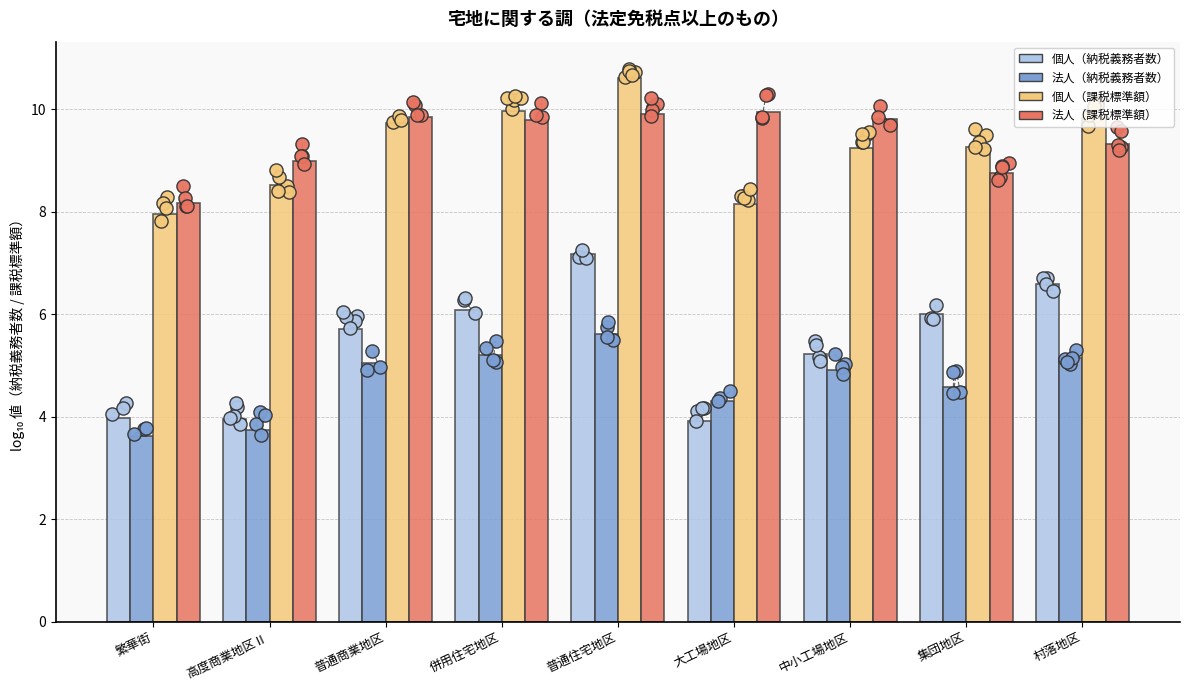

Which series reaches the minimum Y coordinate?

法人（納税義務者数）